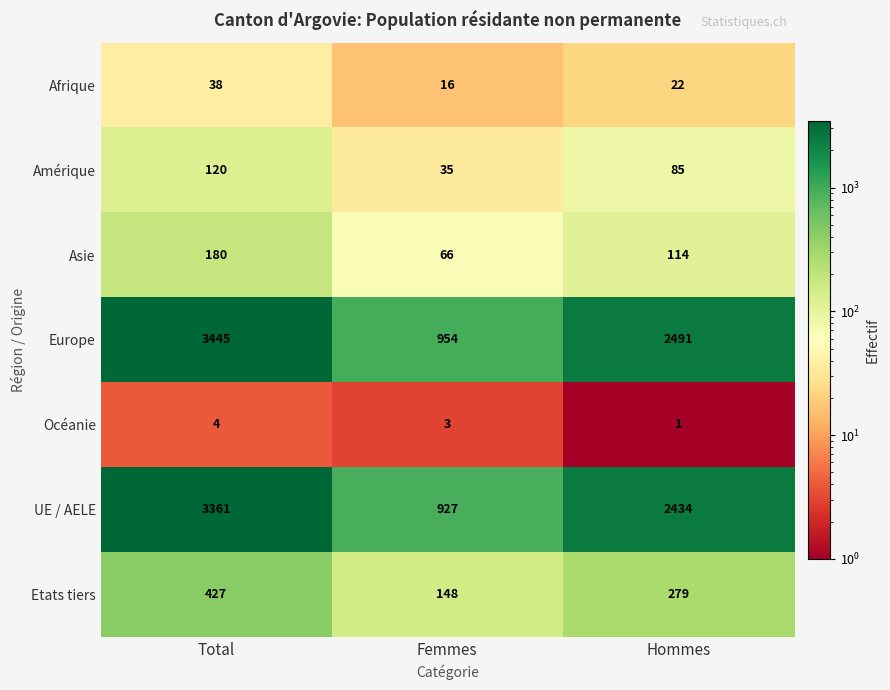

What is the difference between the second highest and minimum values in the UE / AELE series?

1507